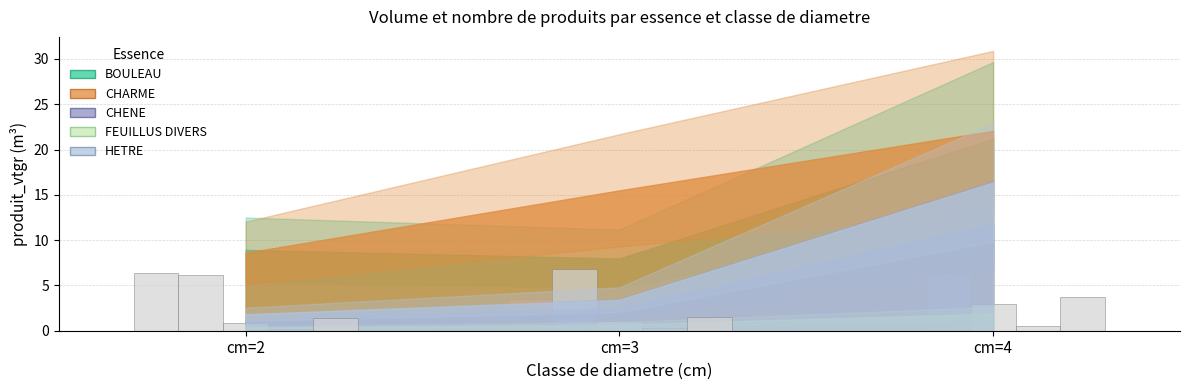

Which has a higher value, cm=4 or cm=2?

cm=4